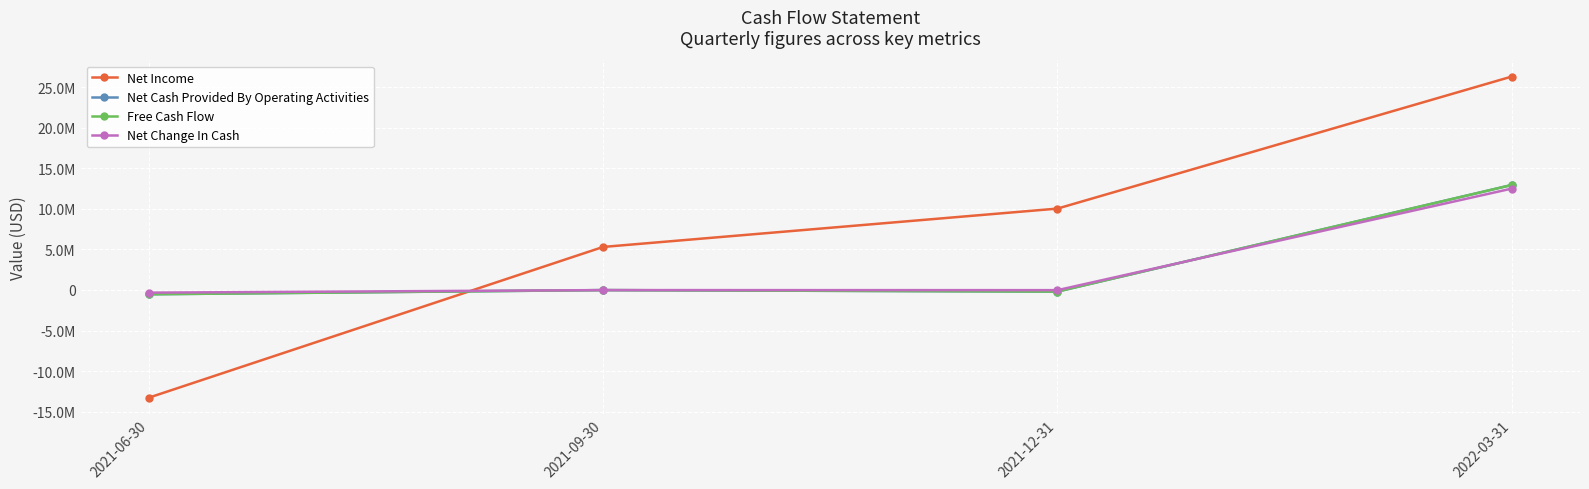

What is the smallest value displayed?

-13275645